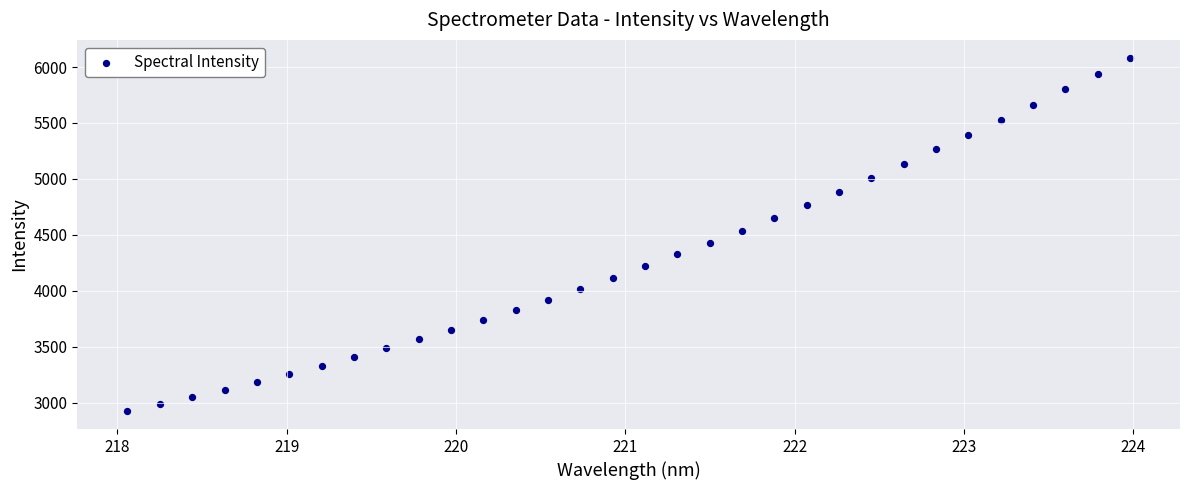

What is the range of X values (max minus min)?

5.9